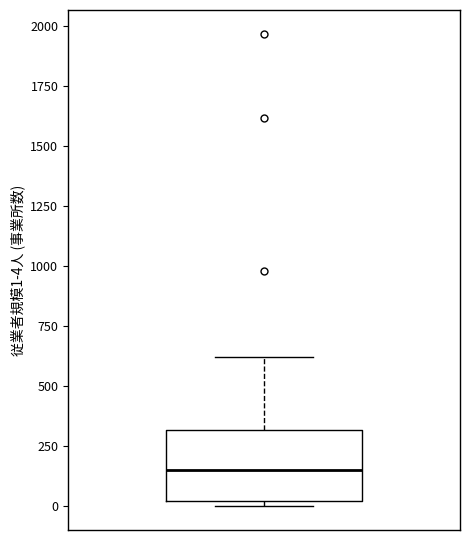

Transcribe this box plot: give where the median line is, the range the box spans, and where the two whiskers end, as read against the y-axis. The values are not printed on the chart, so give them approximately, as read against the axis.

median 150, box 0 to 300, whiskers 0 (just below the box's lower edge) to 600